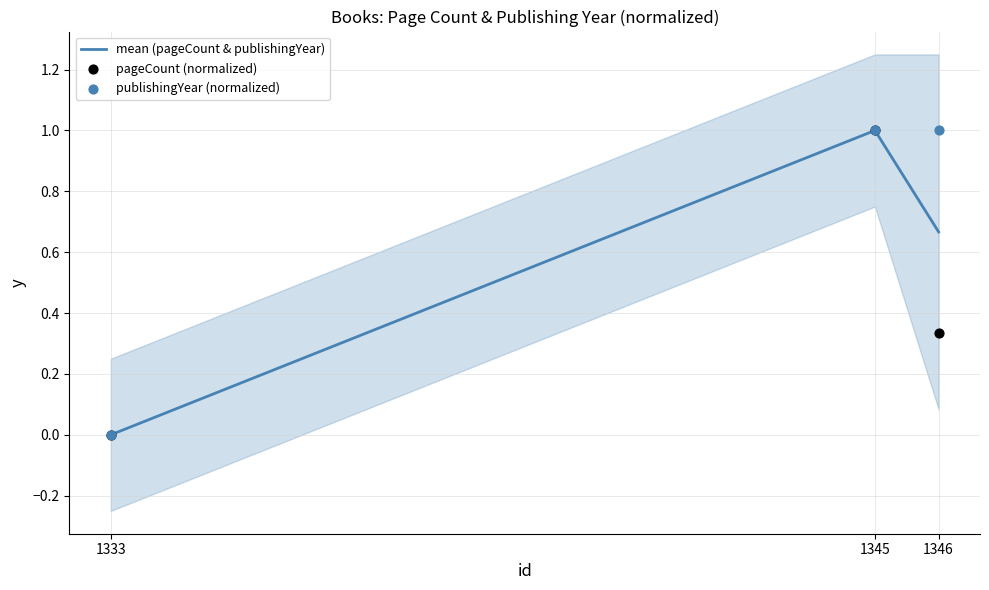

Is the value of publishingYear (normalized) at 1345 greater than the value of pageCount (normalized) at 1333?

Yes